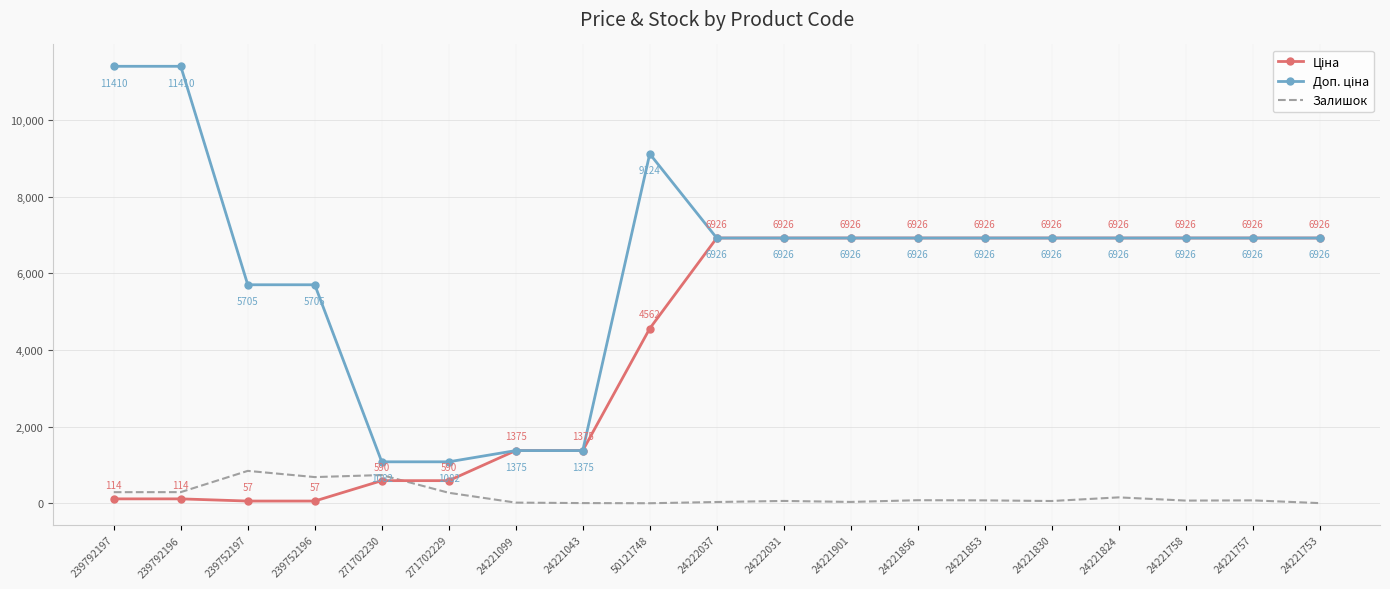

What position from the left is 24221853?

14